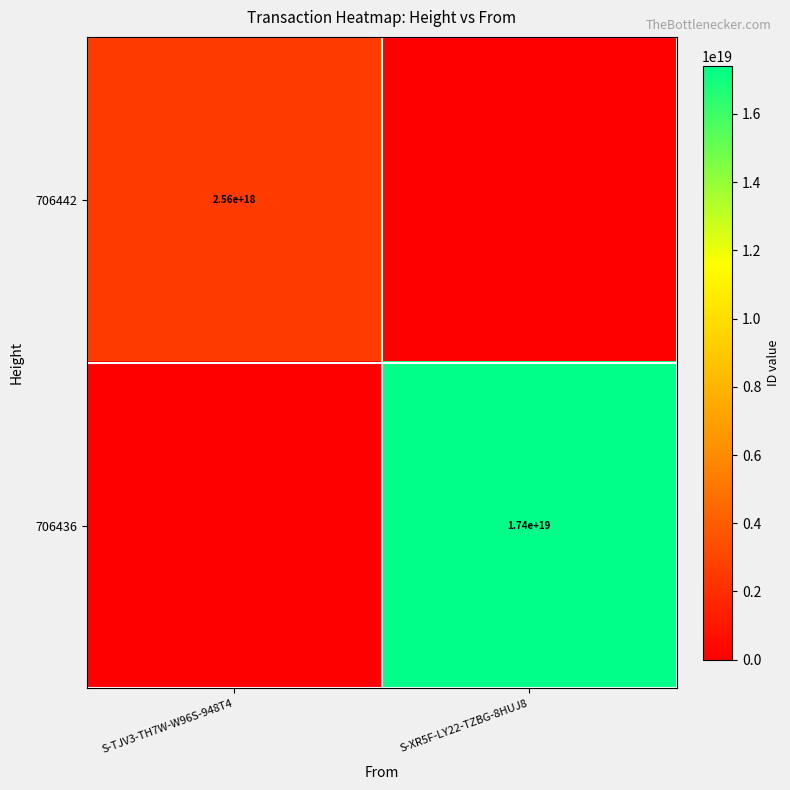

Is it true that 706436 equals 17400000000000000000 at S-XR5F-LY22-TZBG-8HUJ8?

True